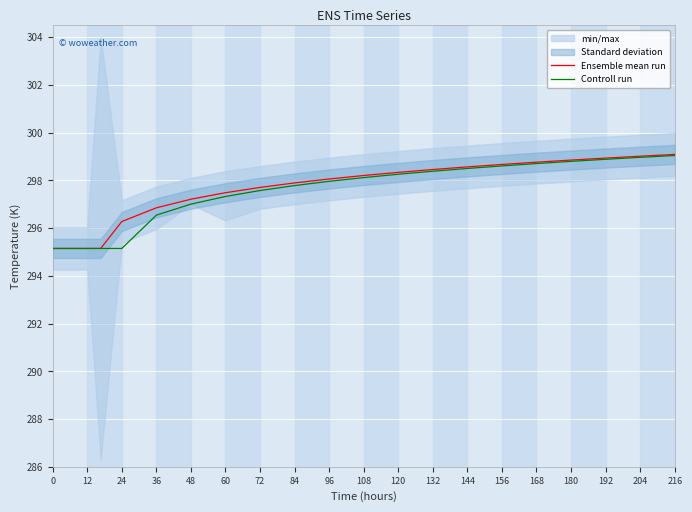

The Ensemble mean run series shows 298.5 at 132. True or false?

True